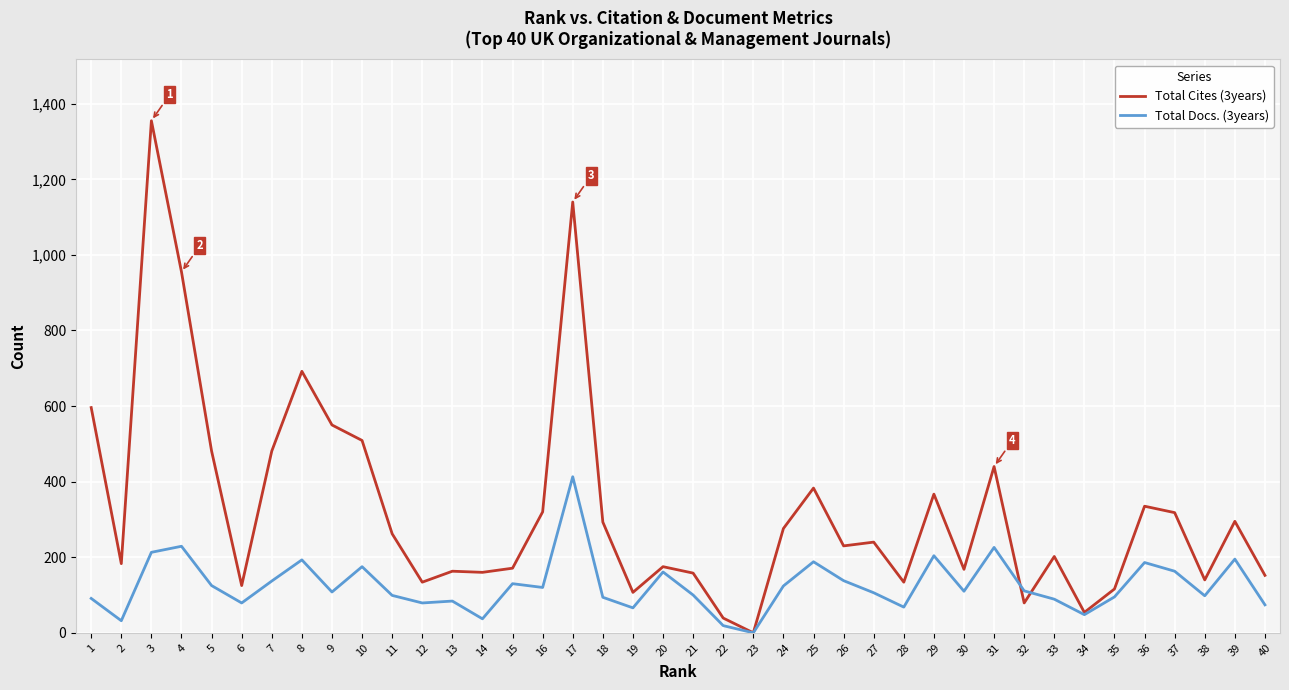

List the series in order of their overall mean, highest first.

Total Cites (3years), Total Docs. (3years)